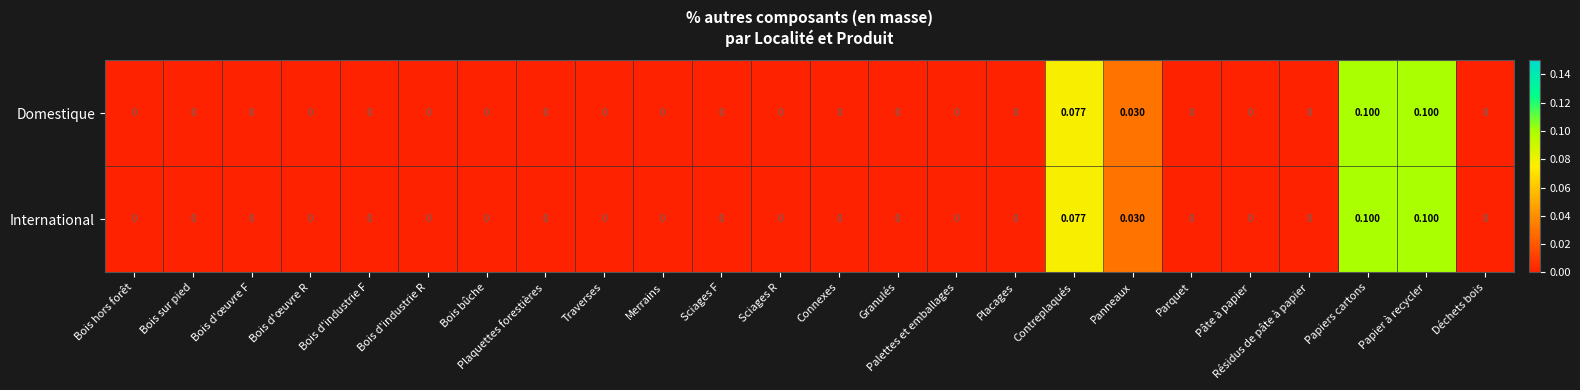

Is the value of Domestique at Panneaux greater than the value of International at Bois d'industrie F?

Yes